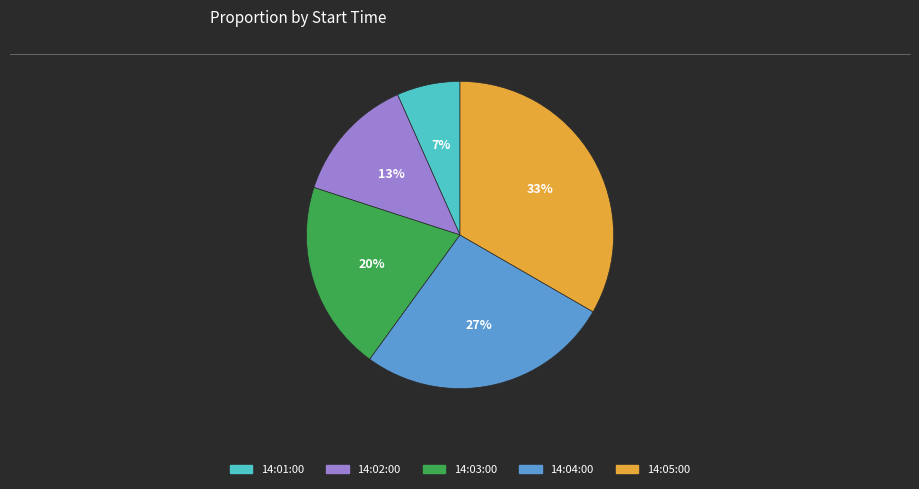

To the nearest percent, what is the combined percentage of 14:02:00 and 14:03:00?

33%